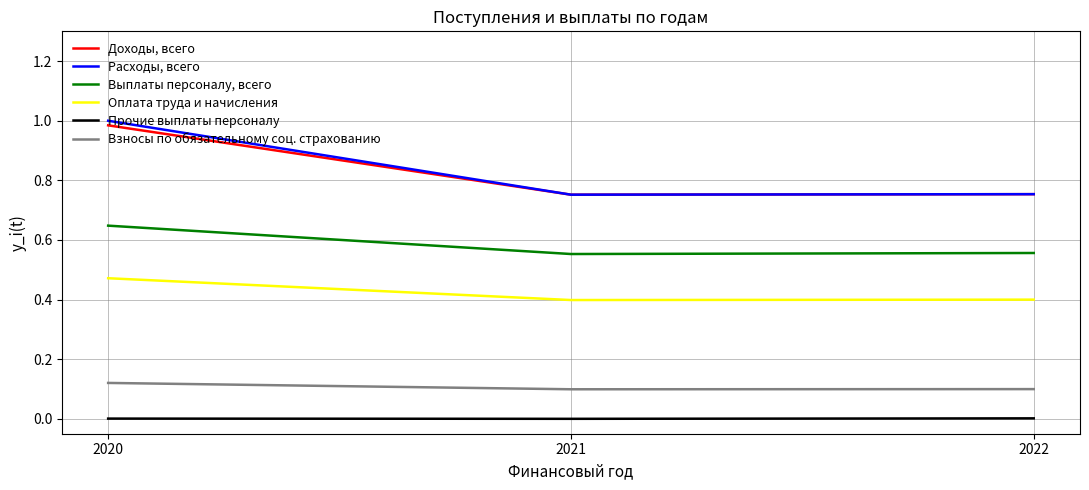

True or false: Доходы, всего has a value of 0.3 at 2021.

False